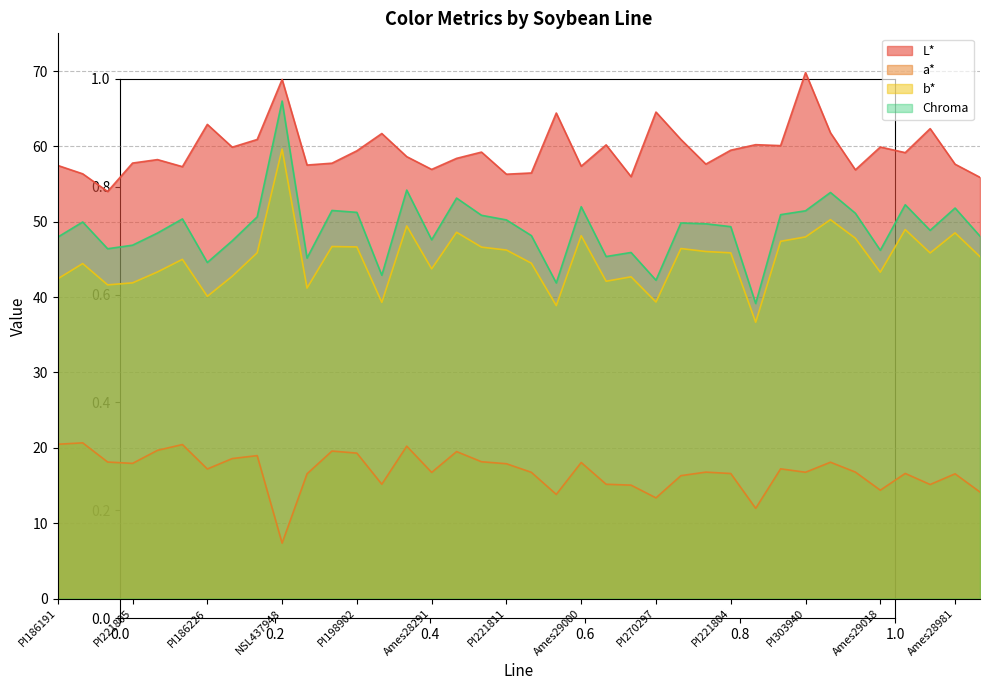

The value of a* at PI415085 is 14.1. True or false?

True